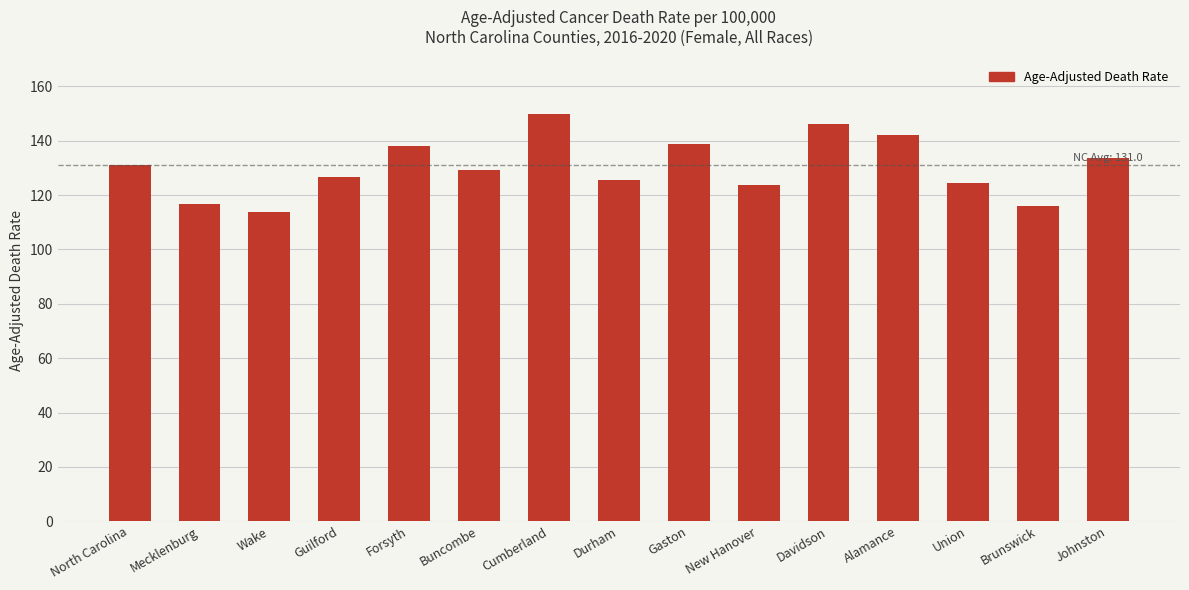

What is the greatest value displayed?

150.0